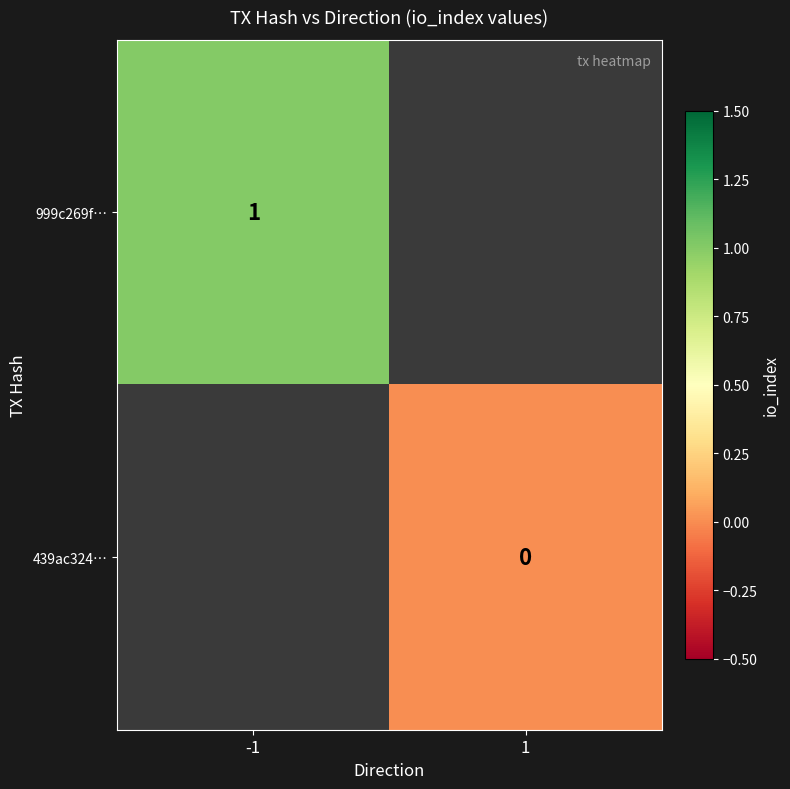

How many positive values does the 999c269f… series have?

1